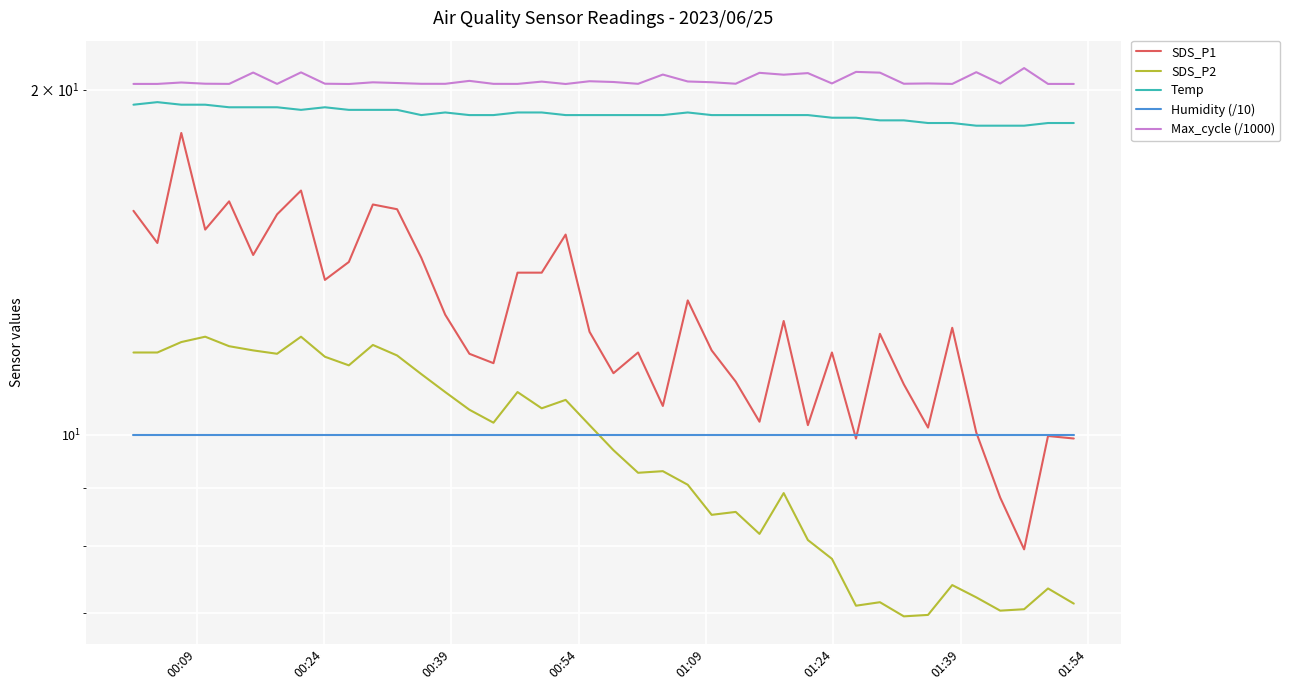

Is the value of Humidity (/10) at 30 greater than the value of SDS_P1 at 23?

No